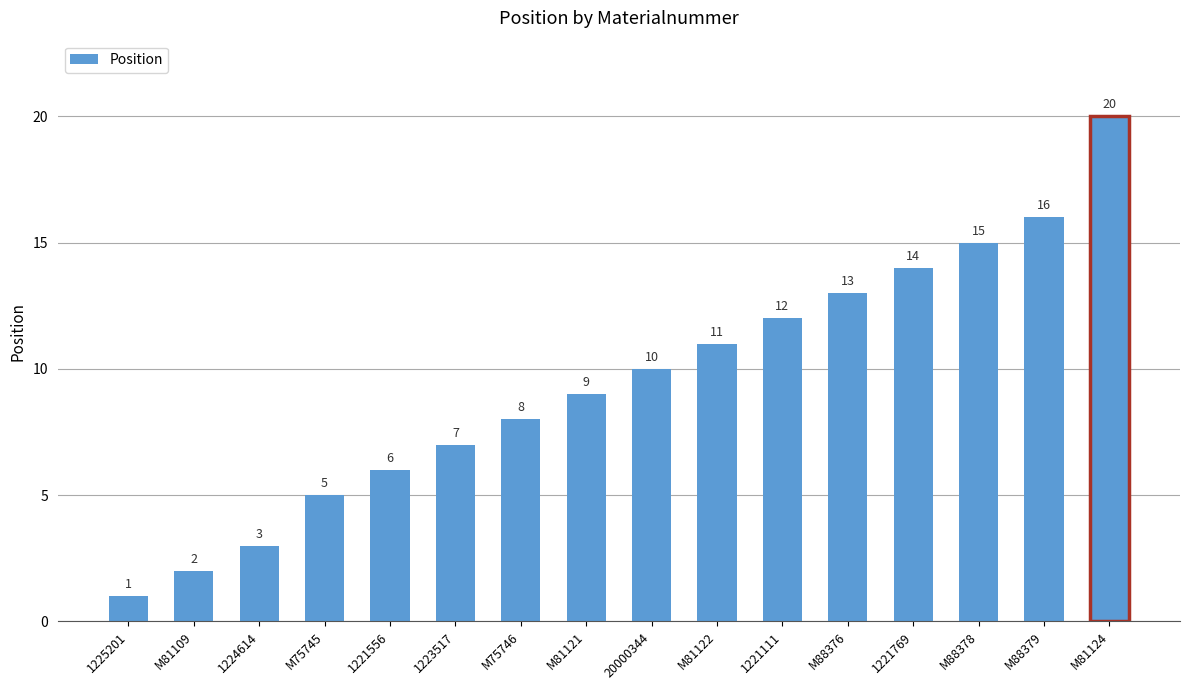

List the labels in order of value, largest first.

M81124, M88379, M88378, 1221769, M88376, 1221111, M81122, 20000344, M81121, M75746, 1223517, 1221556, M75745, 1224614, M81109, 1225201